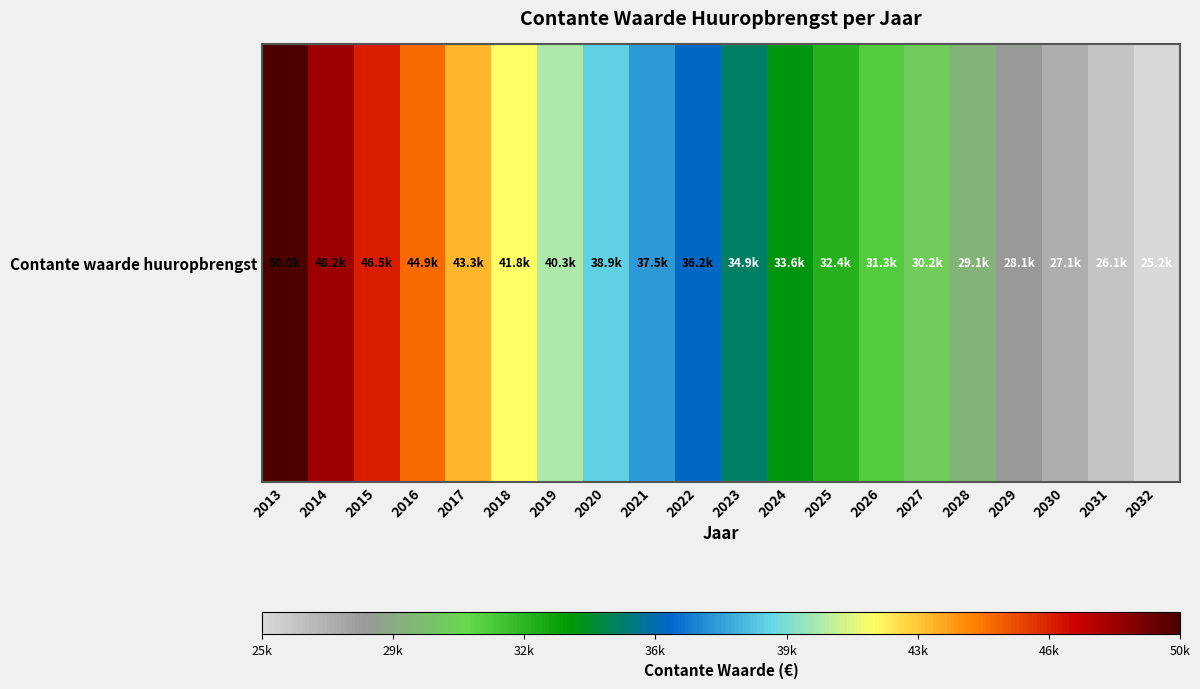

List the labels in order of value, smallest first.

2032, 2031, 2030, 2029, 2028, 2027, 2026, 2025, 2024, 2023, 2022, 2021, 2020, 2019, 2018, 2017, 2016, 2015, 2014, 2013